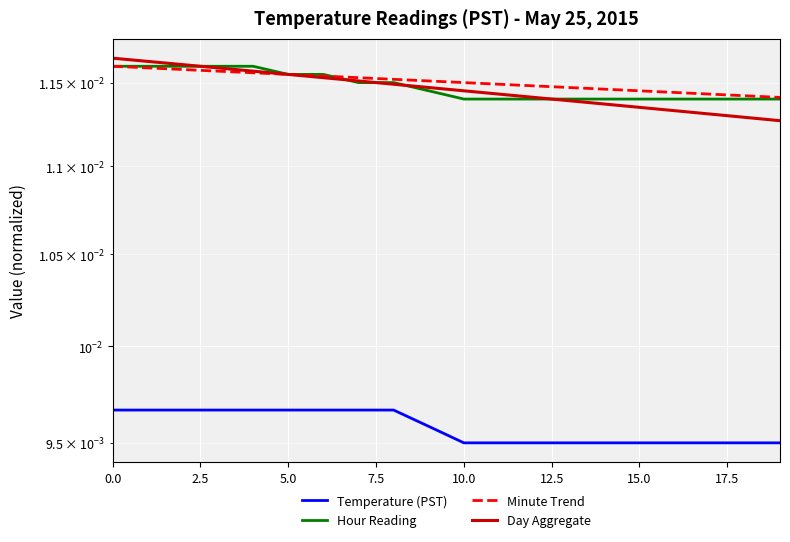

How many categories are shown in the chart?

20